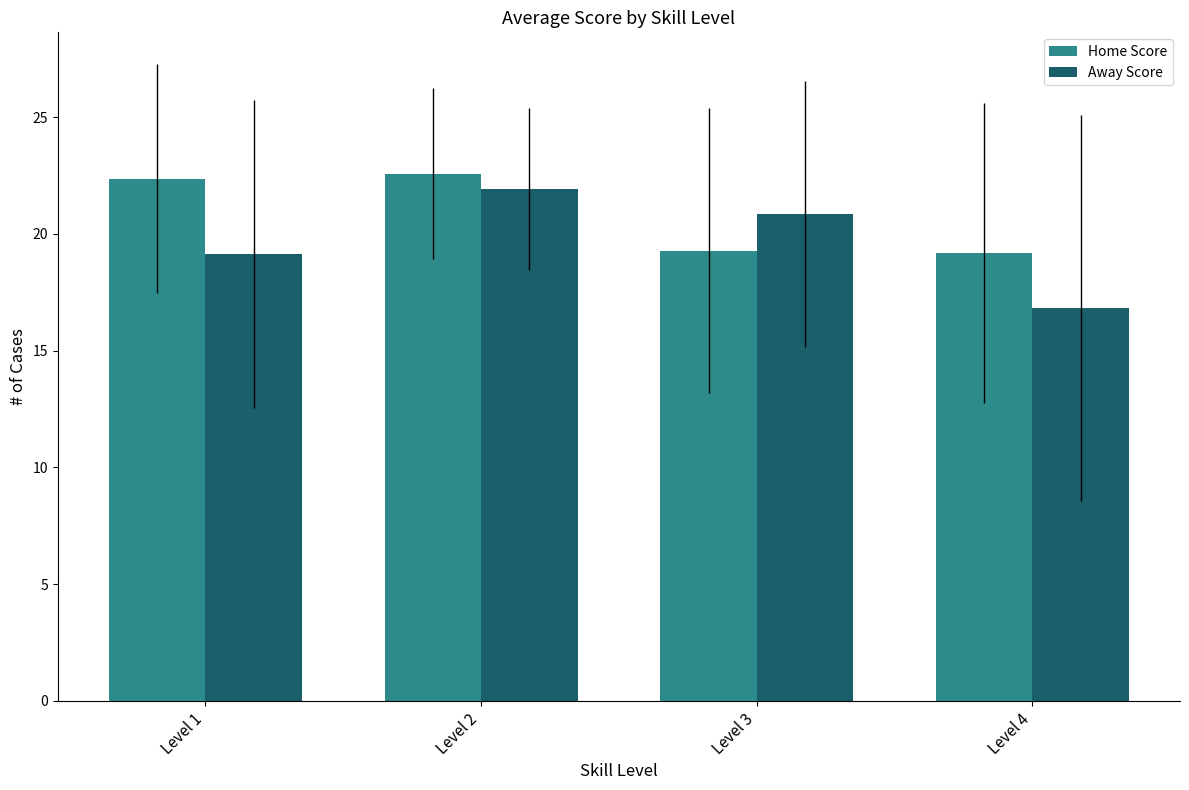

What is the value of the Away Score bar at the 3rd from the left?

20.9